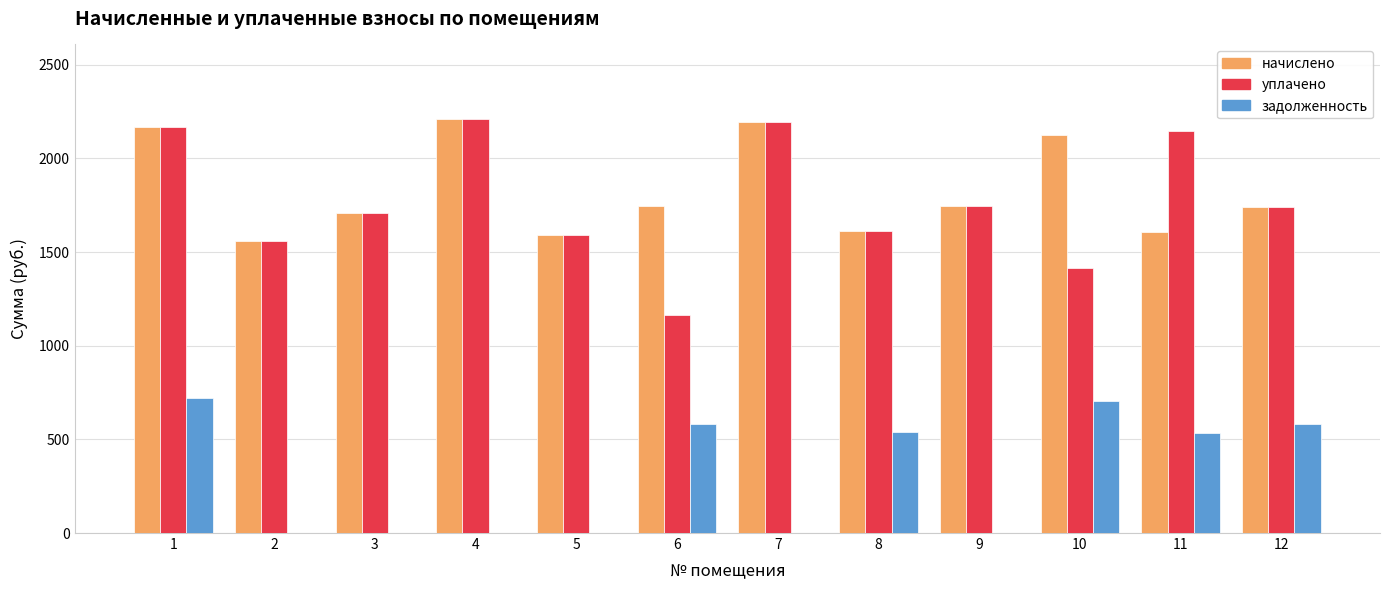

Where does the начислено series first go above 1745?

1